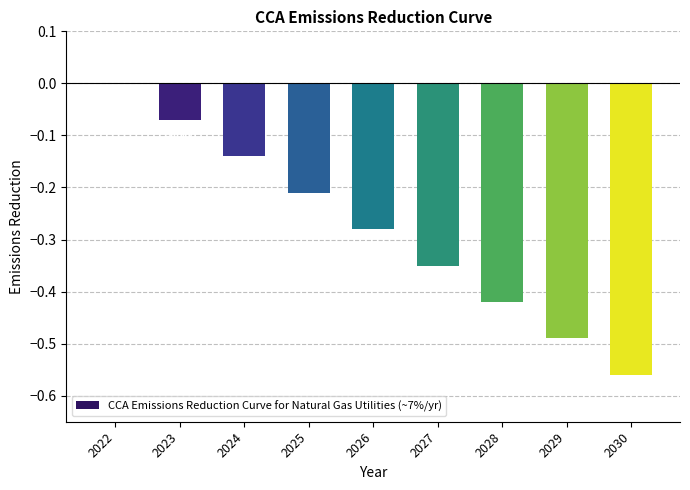

Between 2025 and 2024, which is larger?

2024